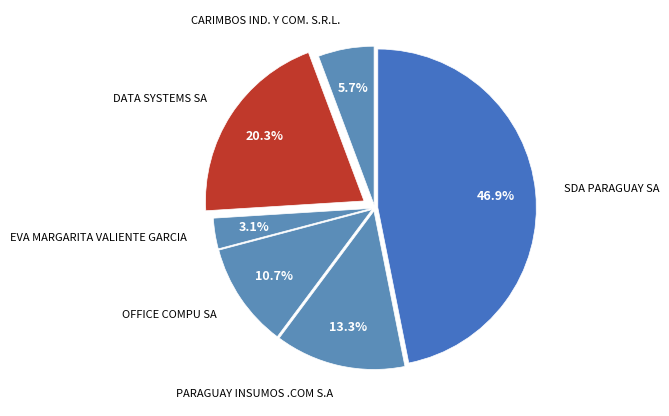

What portion of the pie excludes PARAGUAY INSUMOS .COM S.A?

86.7%